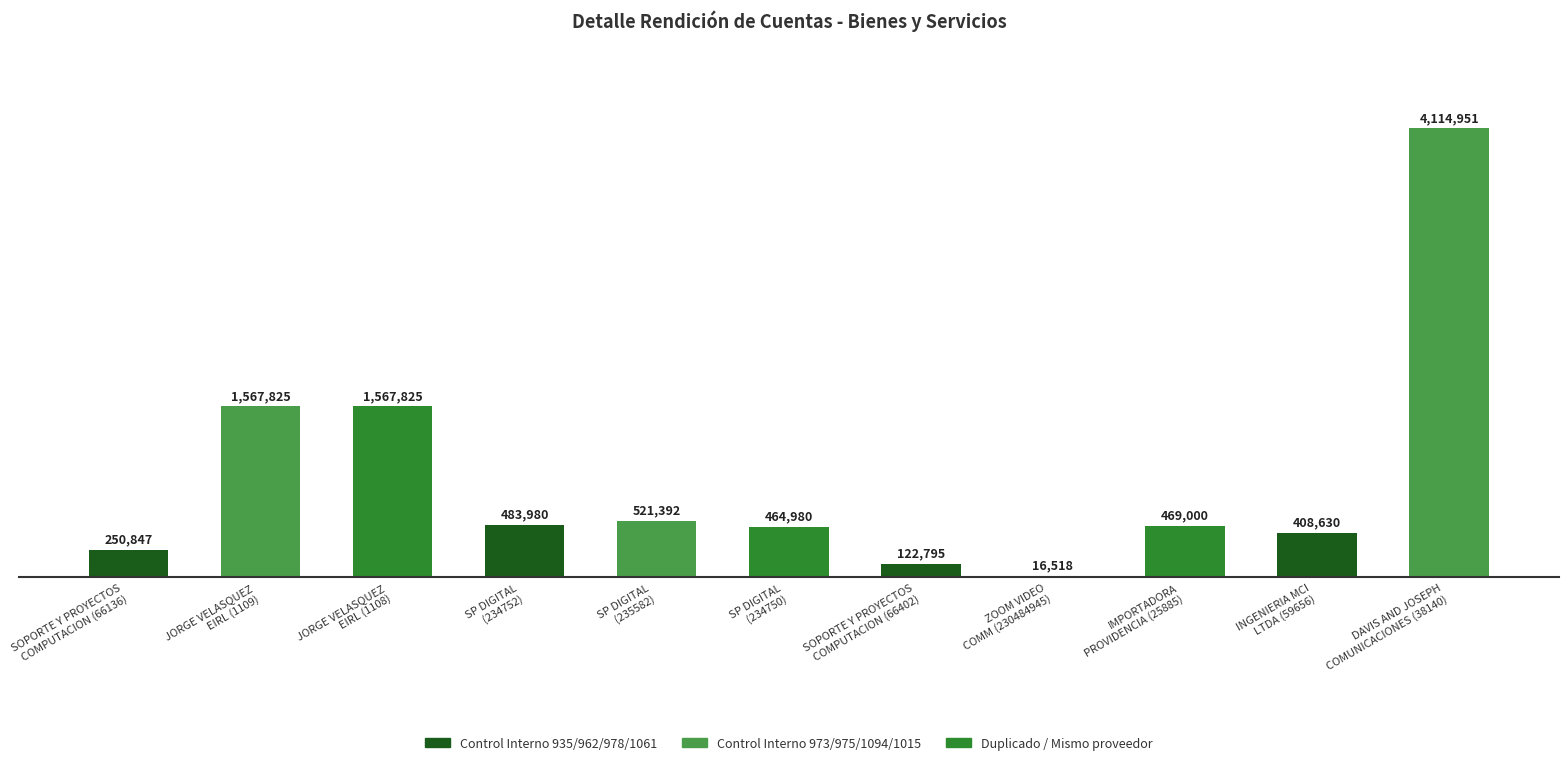

Does the chart contain any negative values?

No